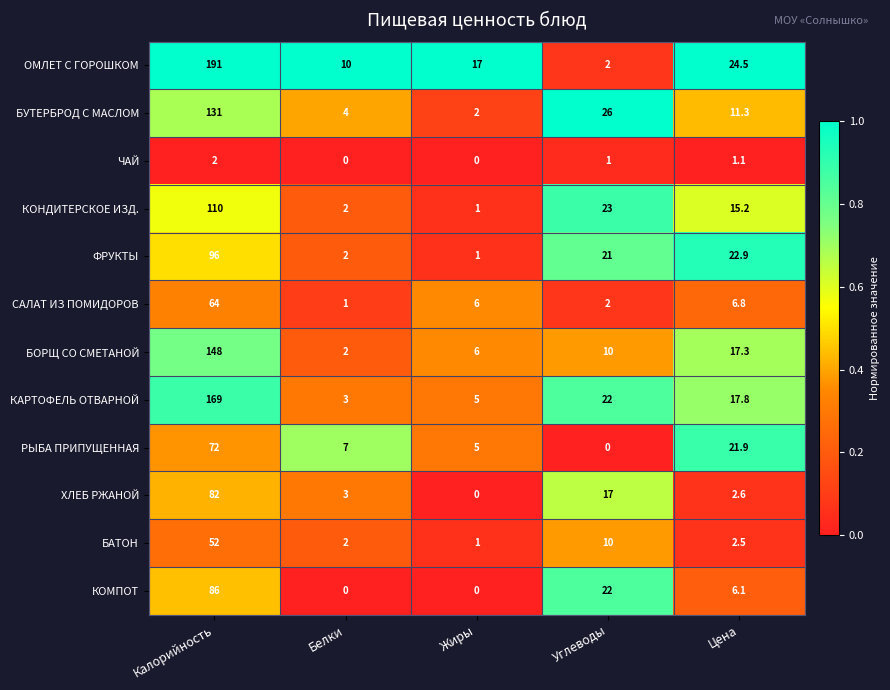

What value does the КОМПОТ series have at Цена?

6.1